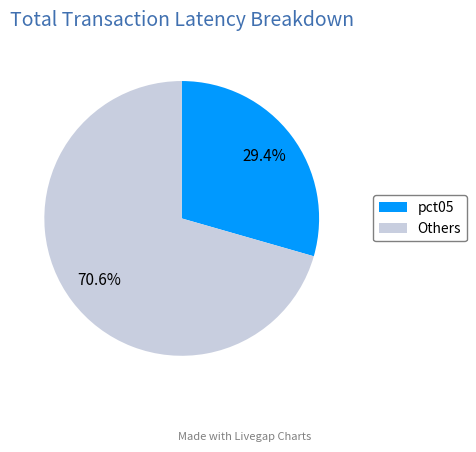

Rank the categories by value from lowest to highest.

pct05, Others